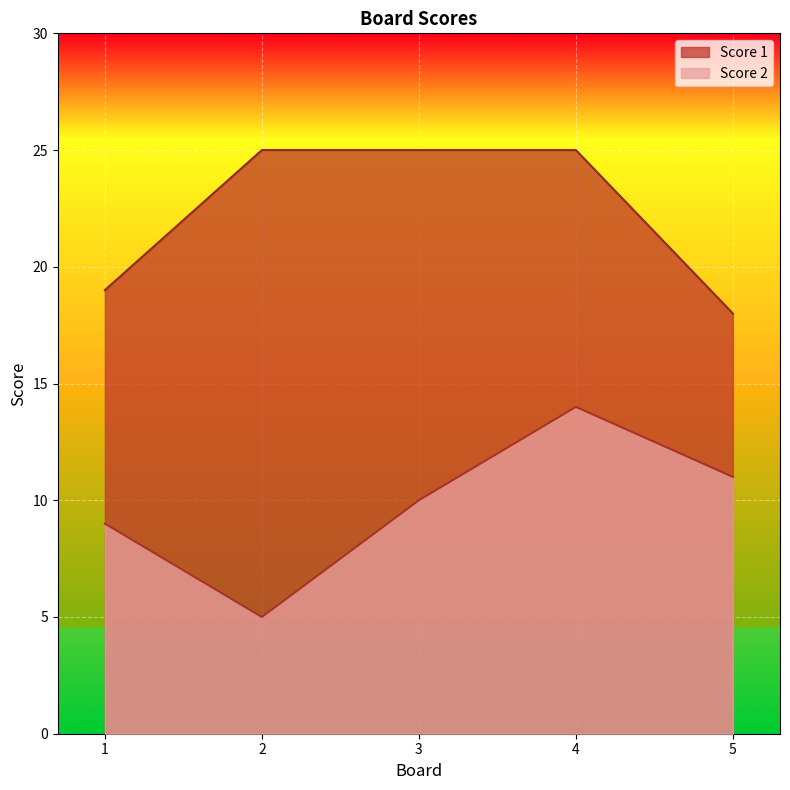

How many lines are shown in the chart?

2